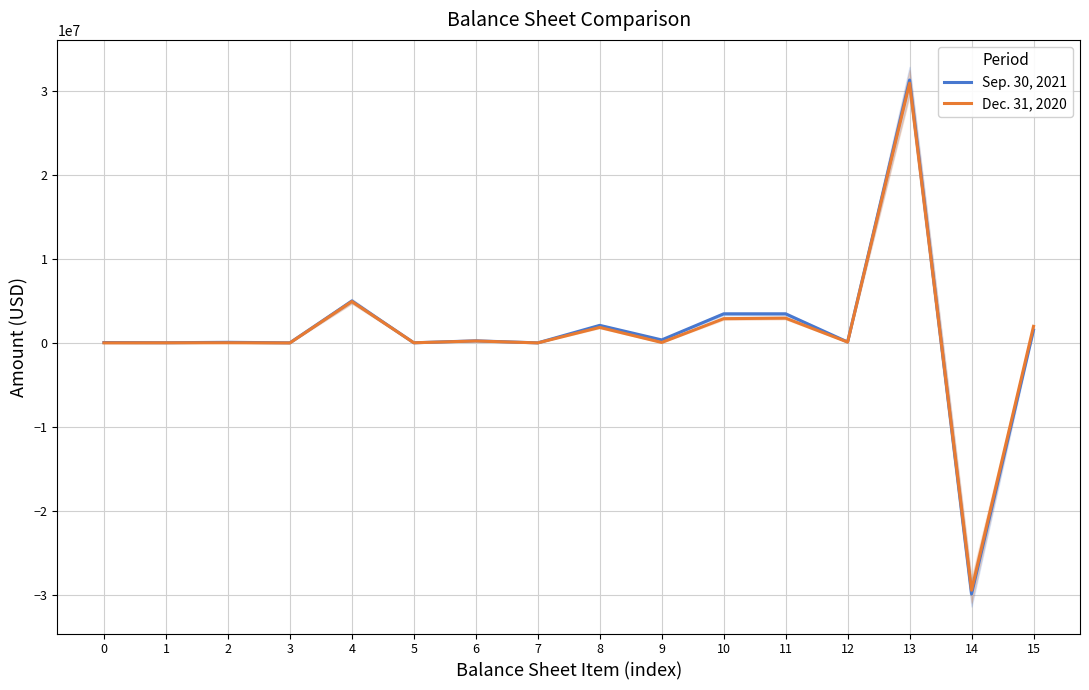

What is the difference between the second highest and second lowest values in the Dec. 31, 2020 series?

4921175